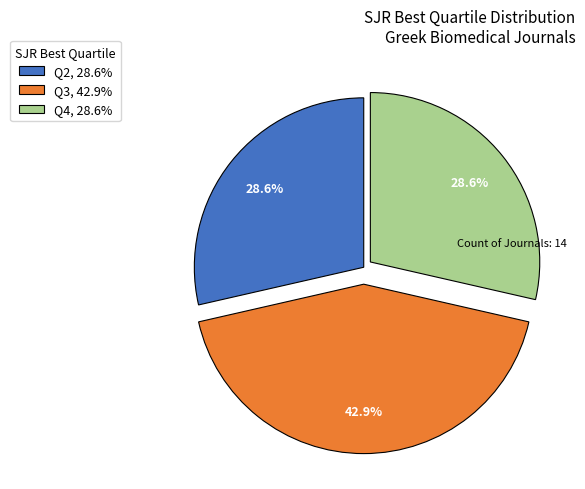

Approximately how many times larger is the value at Q2 compared to Q3?

0.7